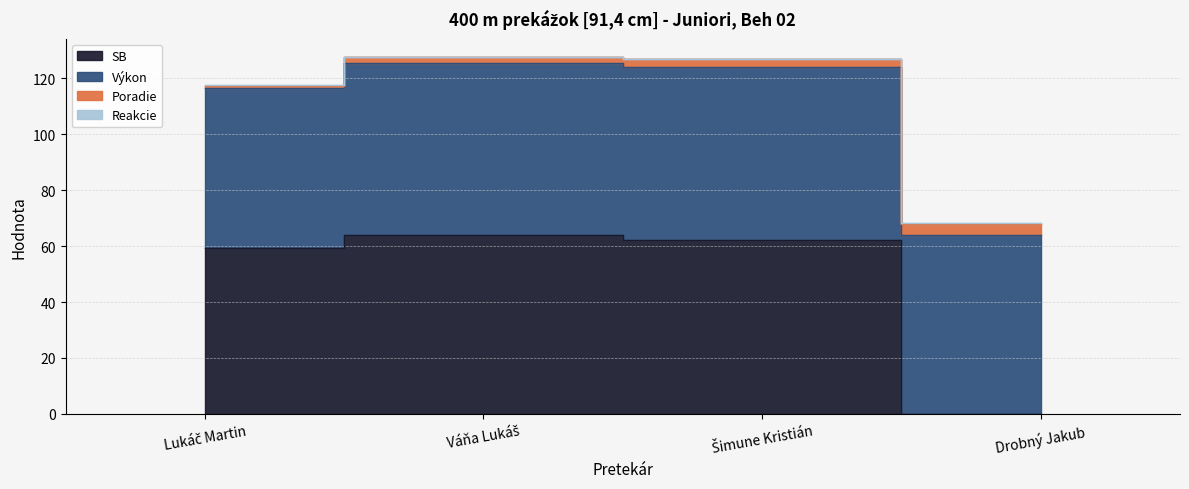

Which has a higher value, Drobný Jakub or Lukáč Martin?

Lukáč Martin